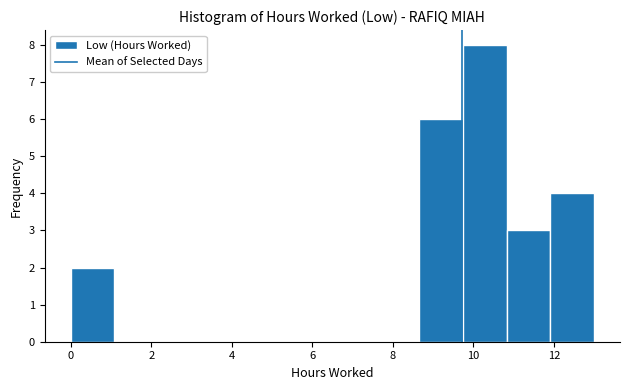

Reading left to right, transcribe this chart: for each bar, give the range it covers on the x-axis and its height. Neither the bar edges nor the heights are printed on the chart, so give them approximately, as read against the axes.

0.0 to 1.0: 2
1.0 to 2.2: 0
2.2 to 3.2: 0
3.2 to 4.4: 0
4.4 to 5.4: 0
5.4 to 6.4: 0
6.4 to 7.6: 0
7.6 to 8.6: 0
8.6 to 9.8: 6
9.8 to 10.8: 8
10.8 to 12.0: 3
12.0 to 13.0: 4